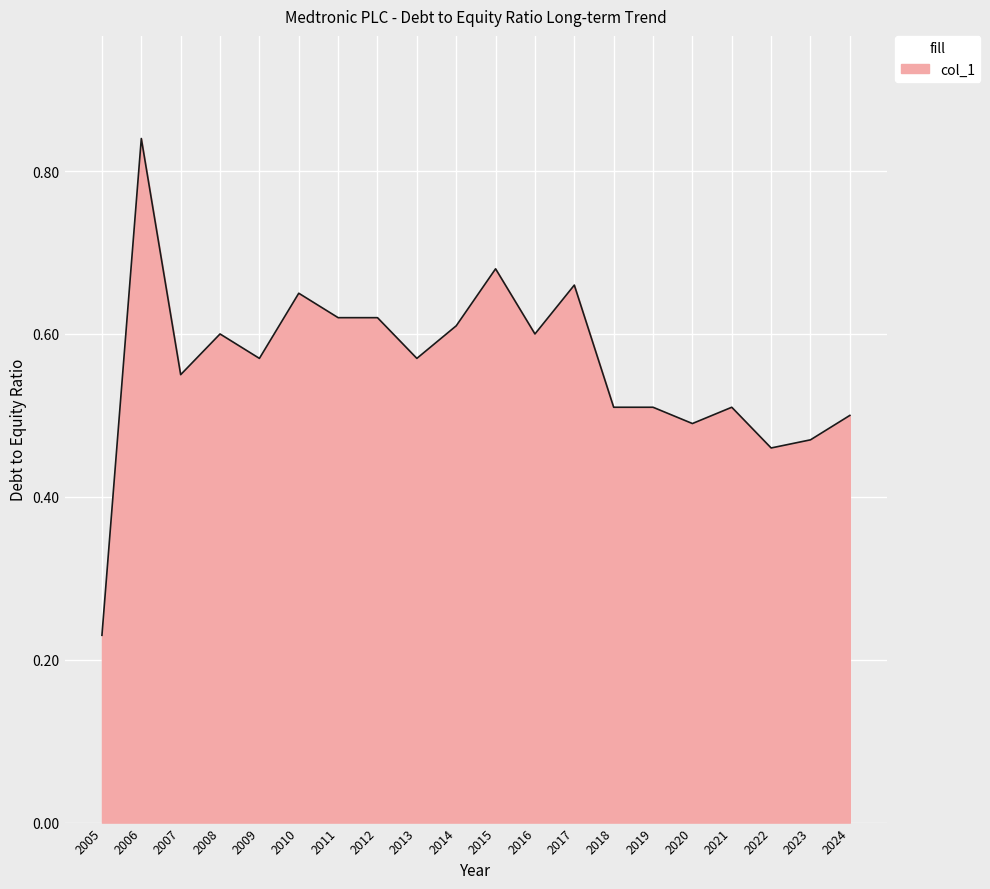

Which has a higher value, 2006 or 2007?

2006